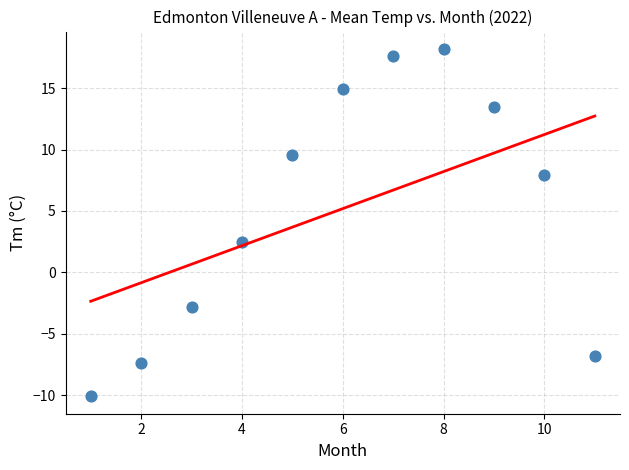

What is the average X value?

6.0